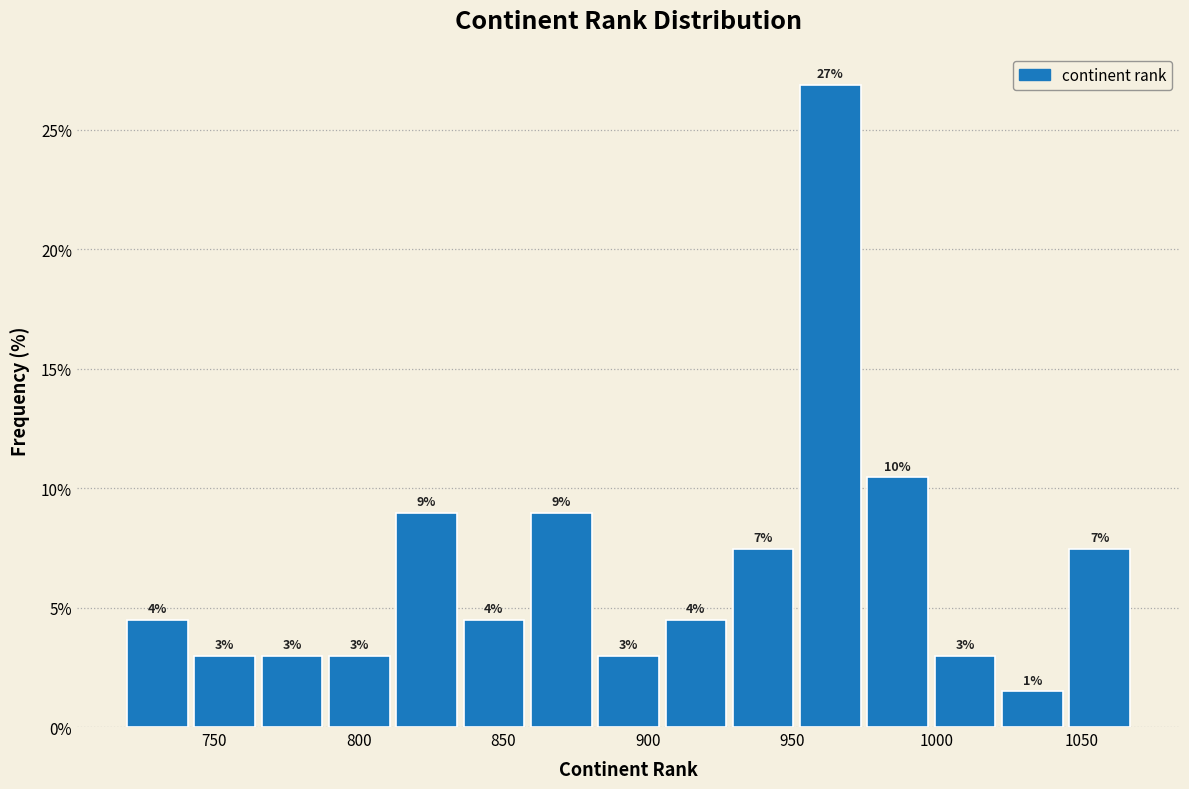

Which range on the x-axis has the tallest bar?

955 to 975